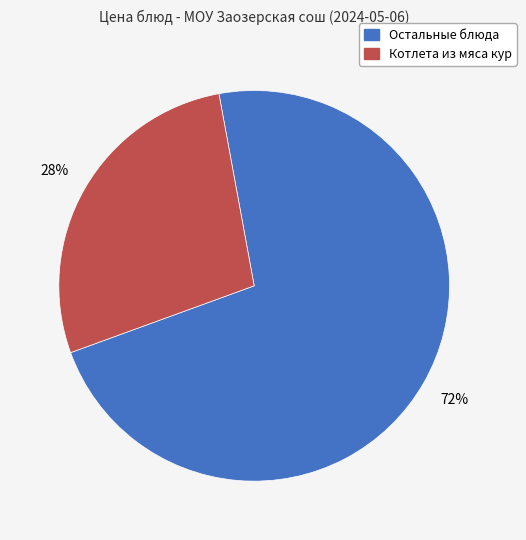

Does any single category account for the majority?

Yes